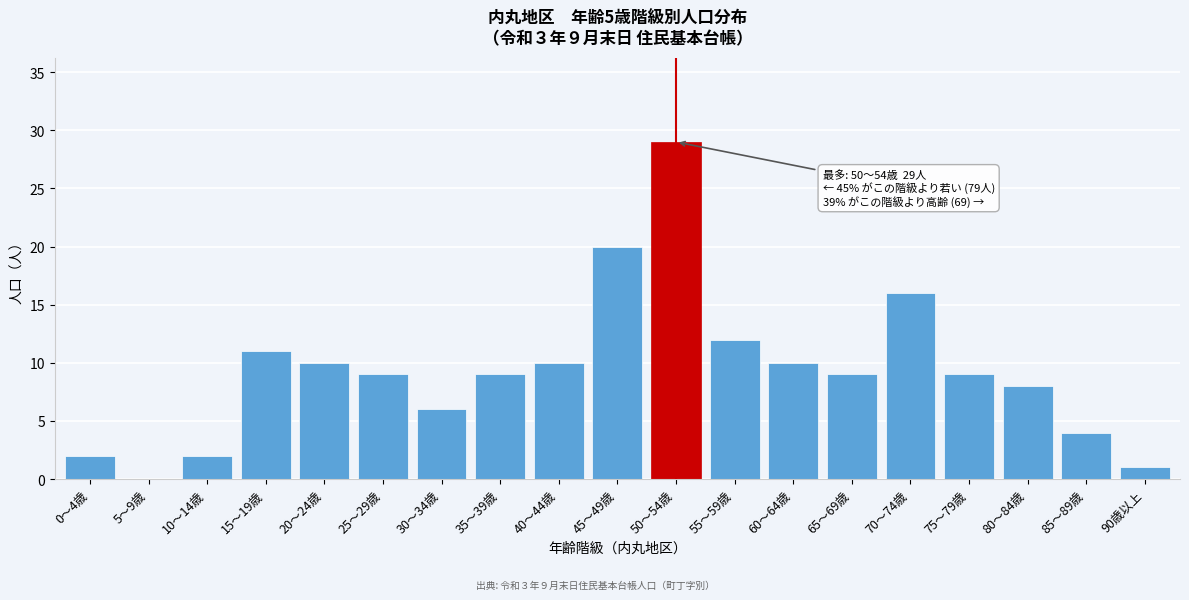

Reading left to right, what are all the values shown in this chart?

0～4歳=2	5～9歳=0	10～14歳=2	15～19歳=11	20～24歳=10	25～29歳=9	30～34歳=6	35～39歳=9	40～44歳=10	45～49歳=20	50～54歳=29	55～59歳=12	60～64歳=10	65～69歳=9	70～74歳=16	75～79歳=9	80～84歳=8	85～89歳=4	90歳以上=1